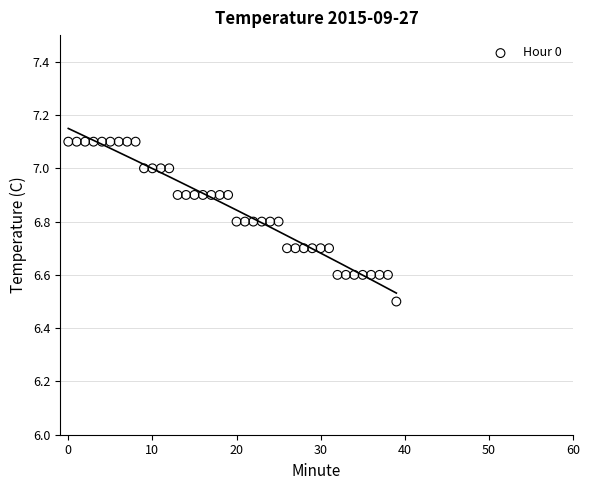

What Y value in the scatter plot is closest to 6?

6.5